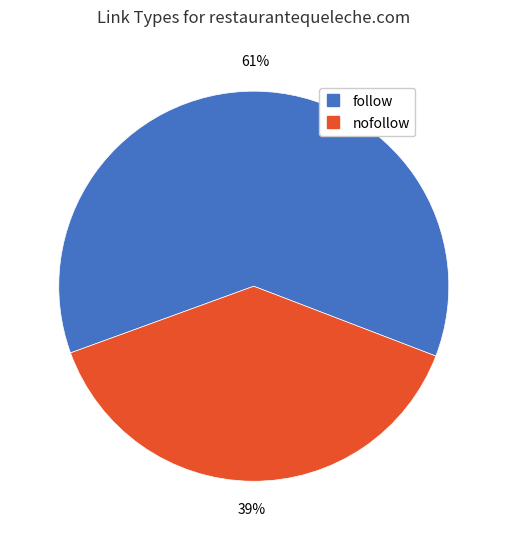

Is there any slice that represents more than half of the pie?

Yes